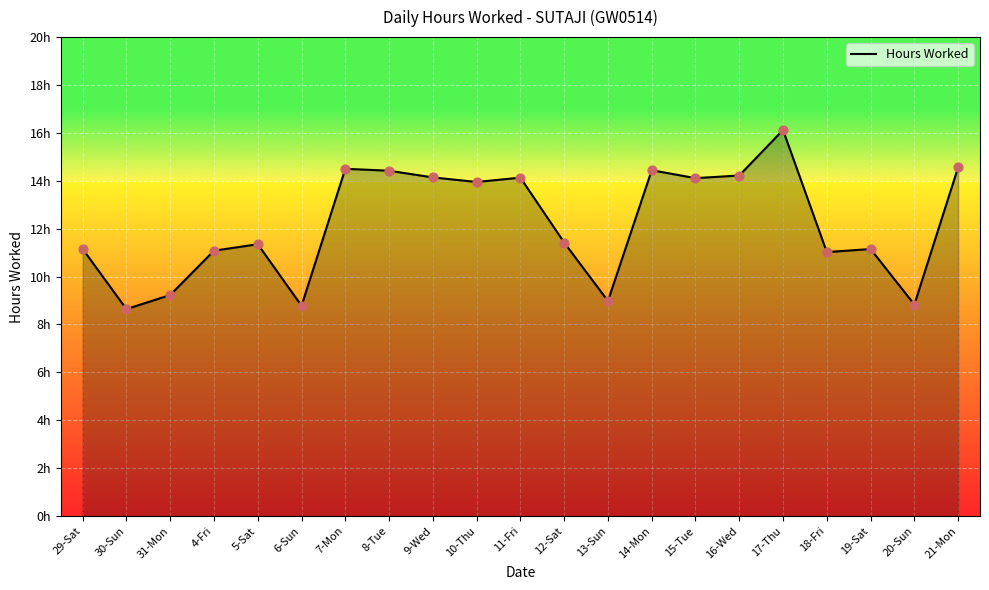

Which has a higher value, 31-Mon or 17-Thu?

17-Thu